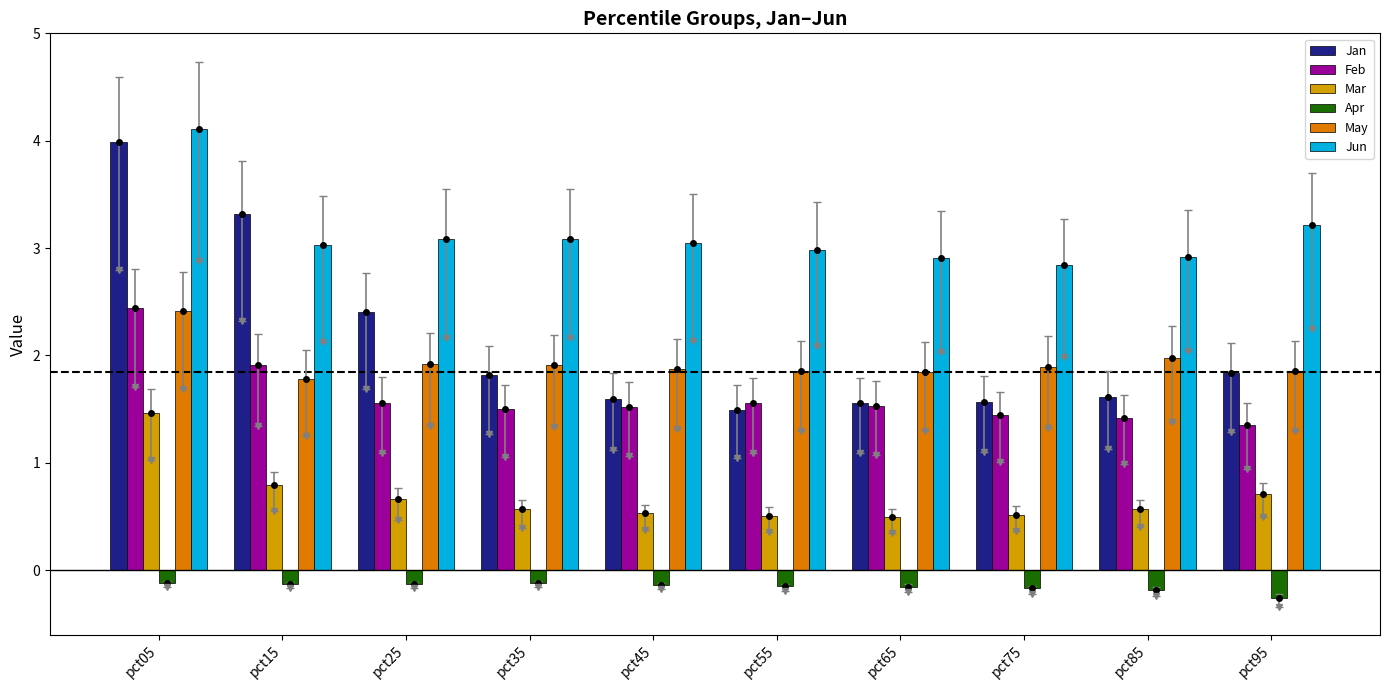

List the series in order of their peak value, lowest first.

Apr, Mar, May, Feb, Jan, Jun